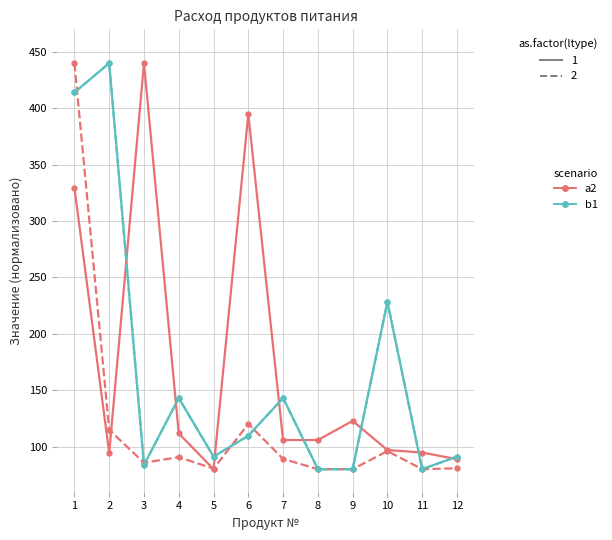

Does the chart have visible grid lines?

Yes